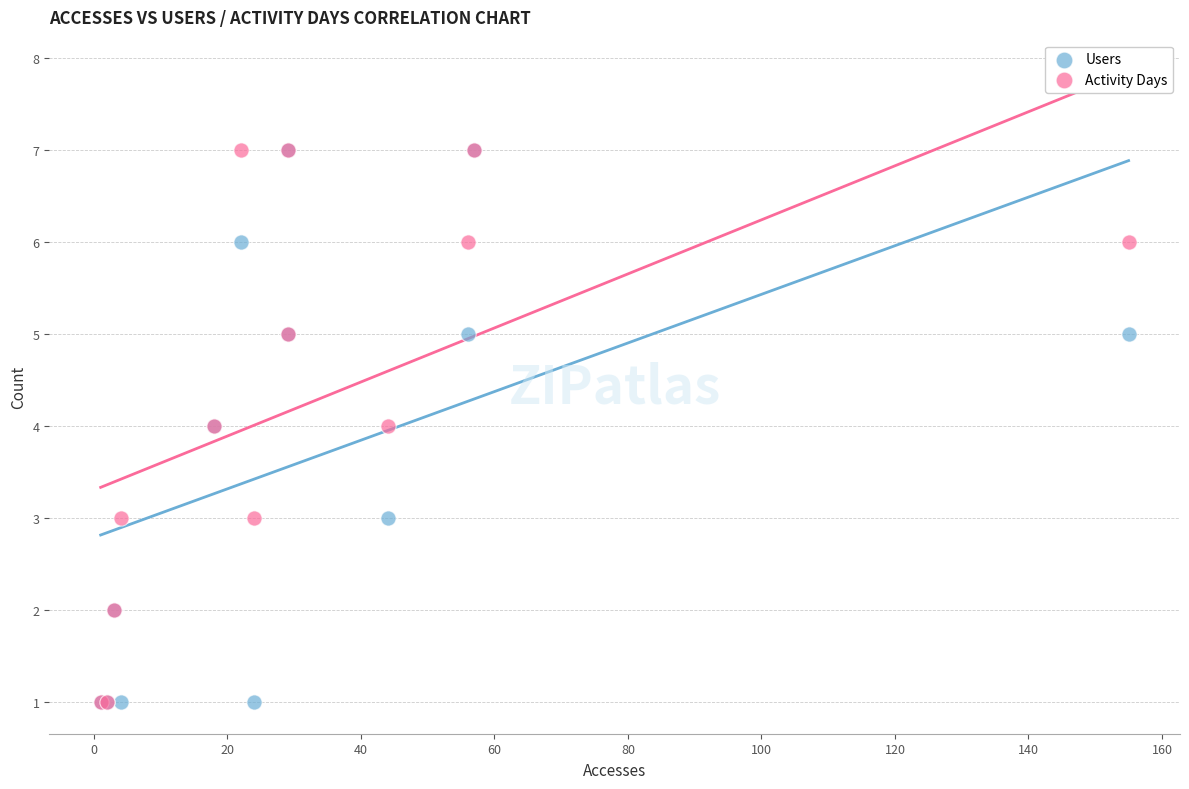

What are all the series names shown in the legend?

Users, Activity Days